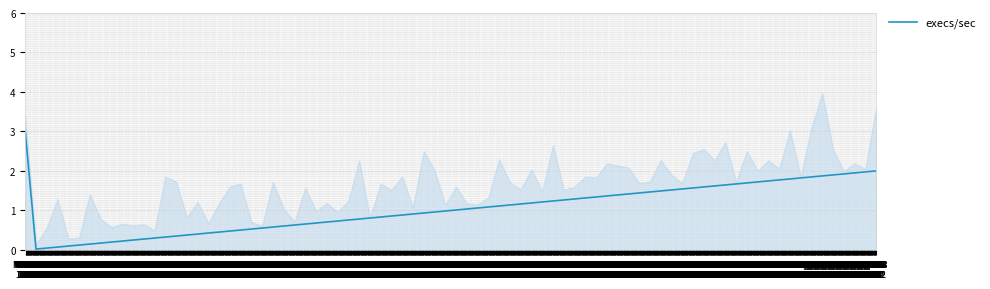

Is this an area chart (filled region under the line)?

No